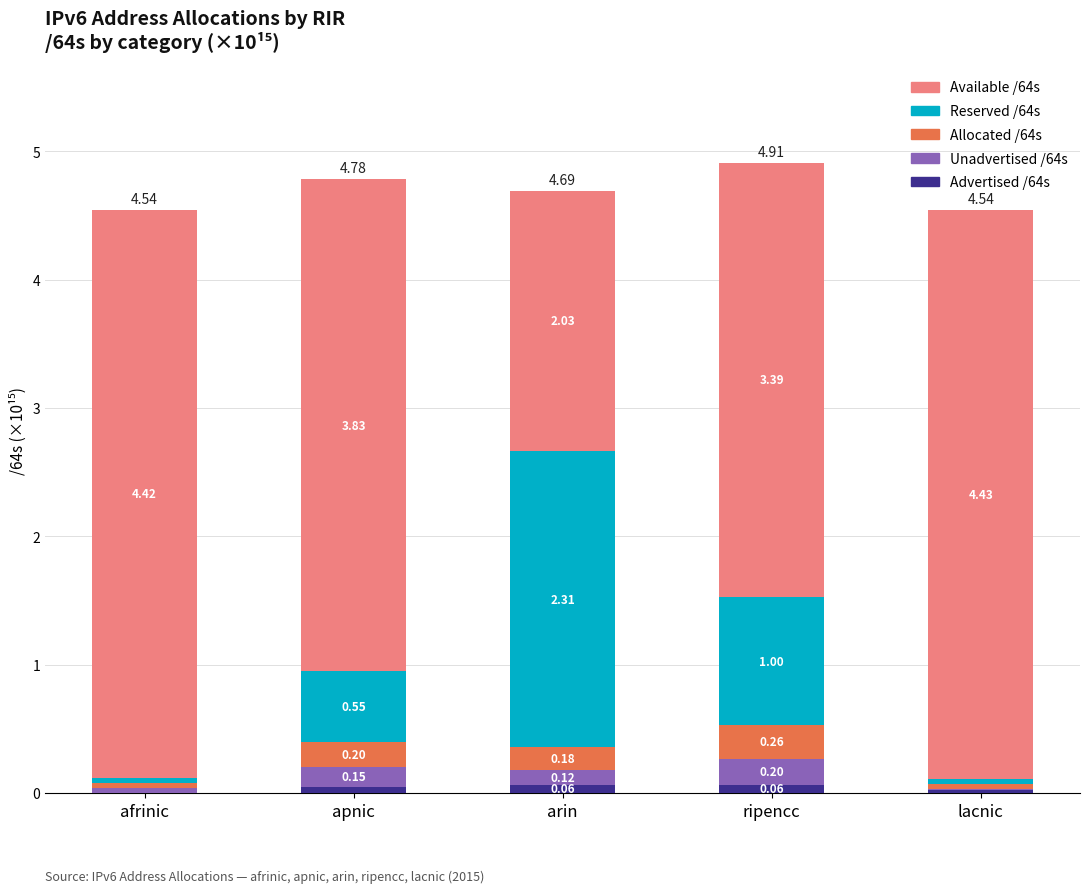

At which category is the sum across all series the highest?

ripencc